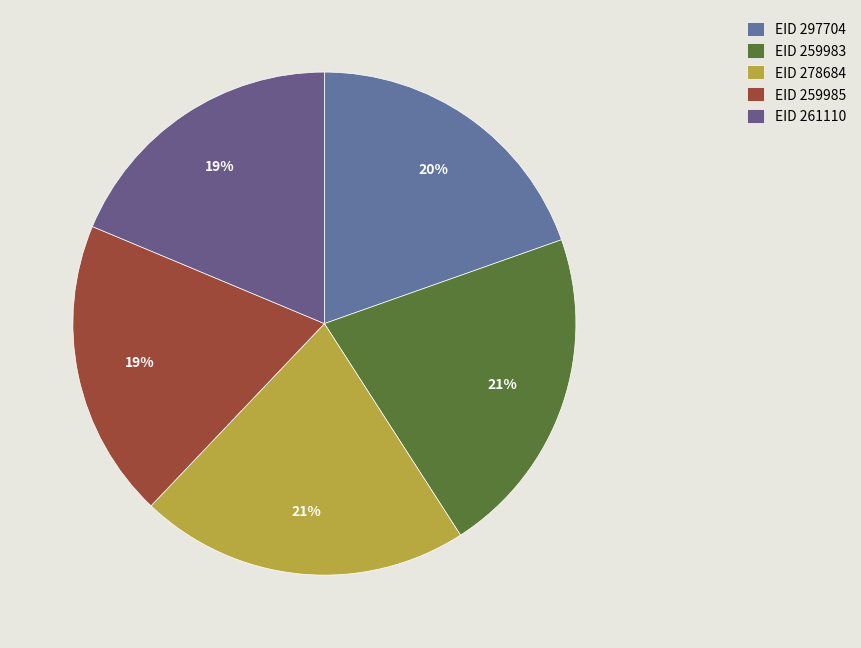

Does any single category account for the majority?

No